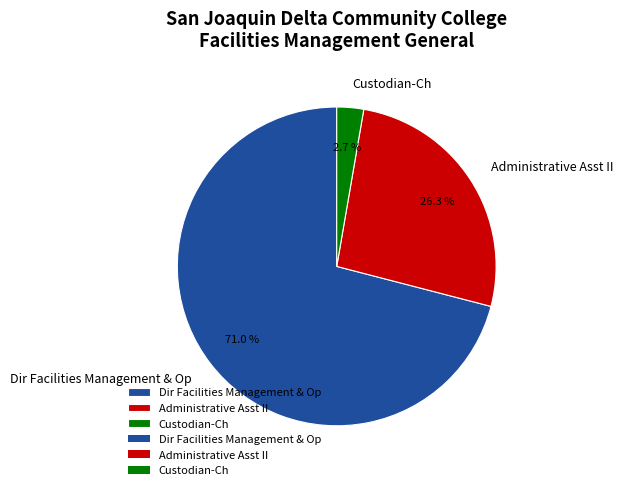

Which category accounts for the majority?

Dir Facilities Management & Op